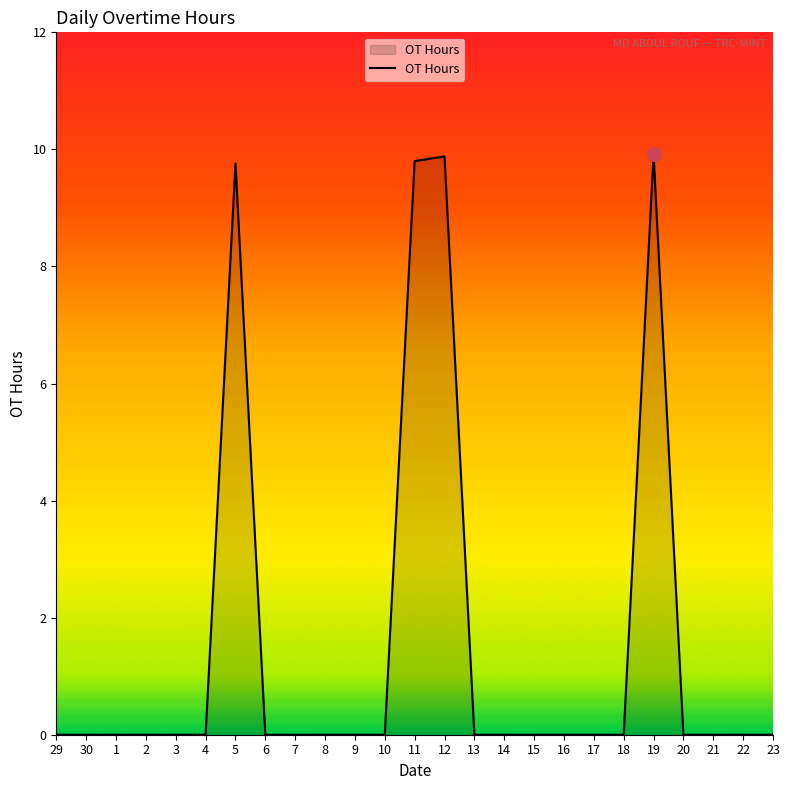

Reading left to right, transcribe all the data shown in this chart.

29=0.0	30=0.0	1=0.0	2=0.0	3=0.0	4=0.0	5=9.8	6=0.0	7=0.0	8=0.0	9=0.0	10=0.0	11=9.8	12=9.9	13=0.0	14=0.0	15=0.0	16=0.0	17=0.0	18=0.0	19=9.9	20=0.0	21=0.0	22=0.0	23=0.0